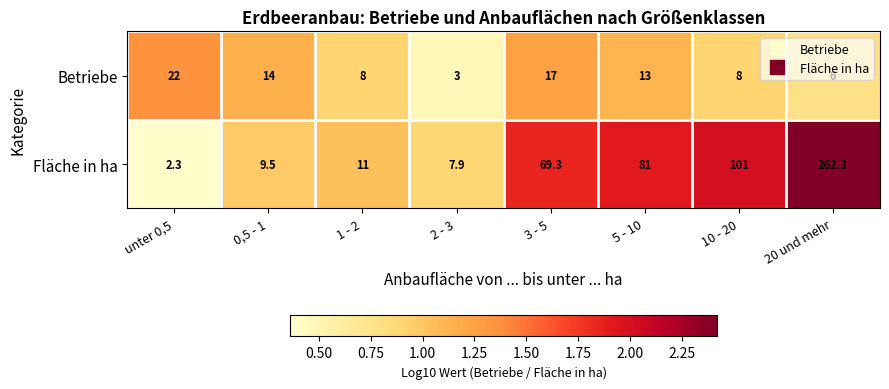

Which label corresponds to the smallest value in the chart?

unter 0,5